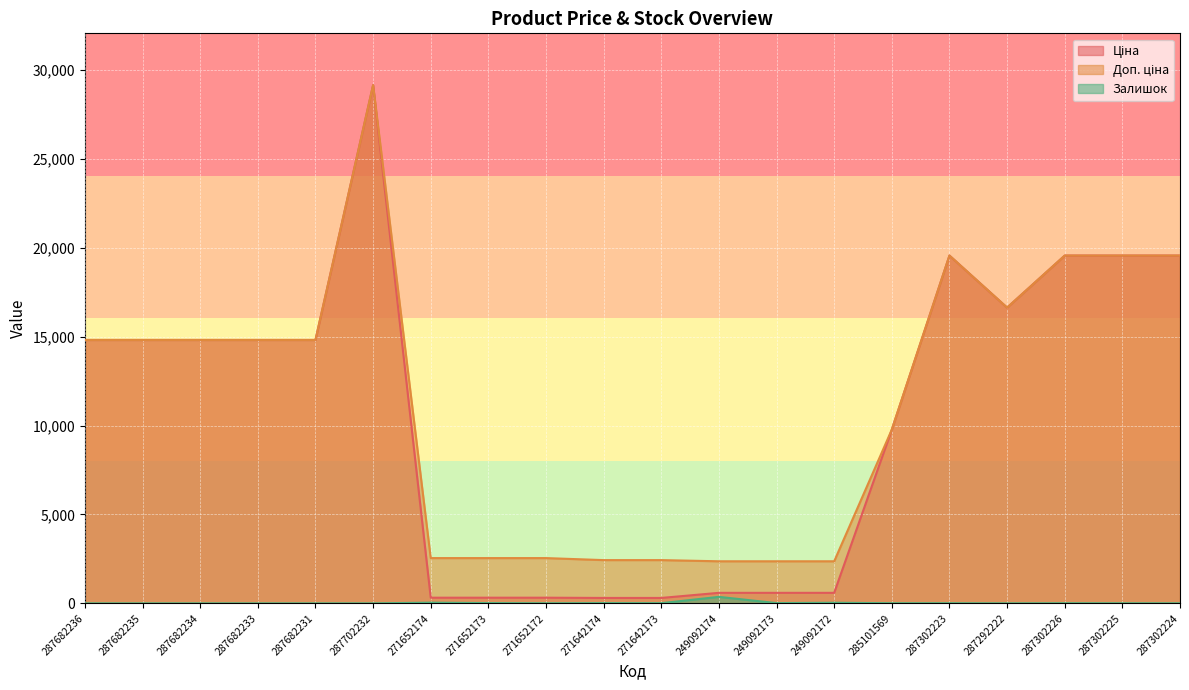

What is the sum of the Залишок values at 287682231 and 271652173?

15.0